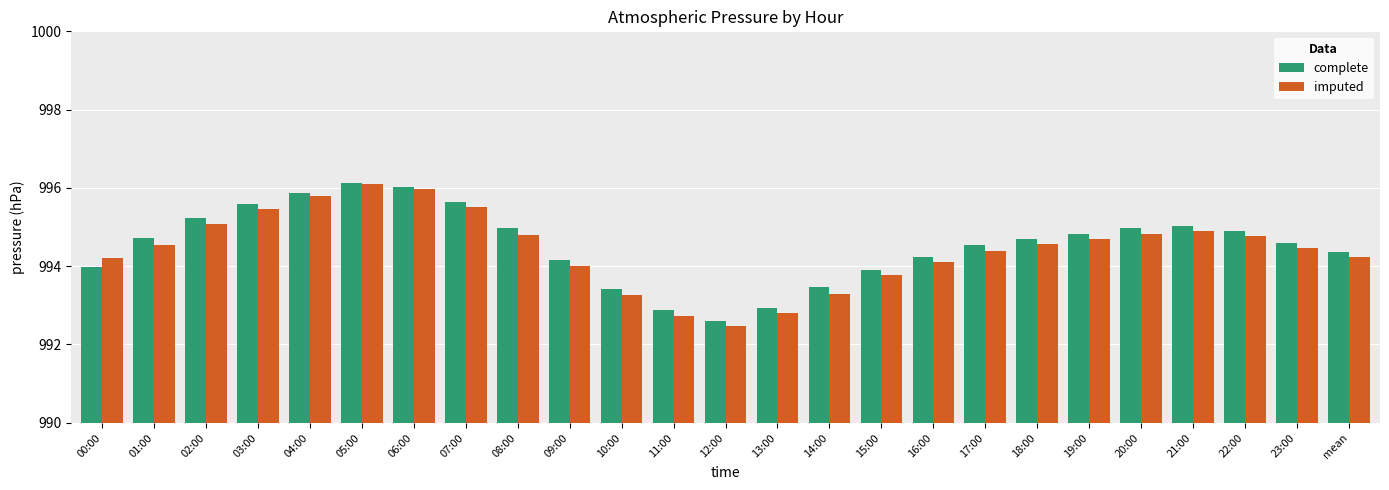

What is the value of the imputed bar at the 15th from the left?

993.3